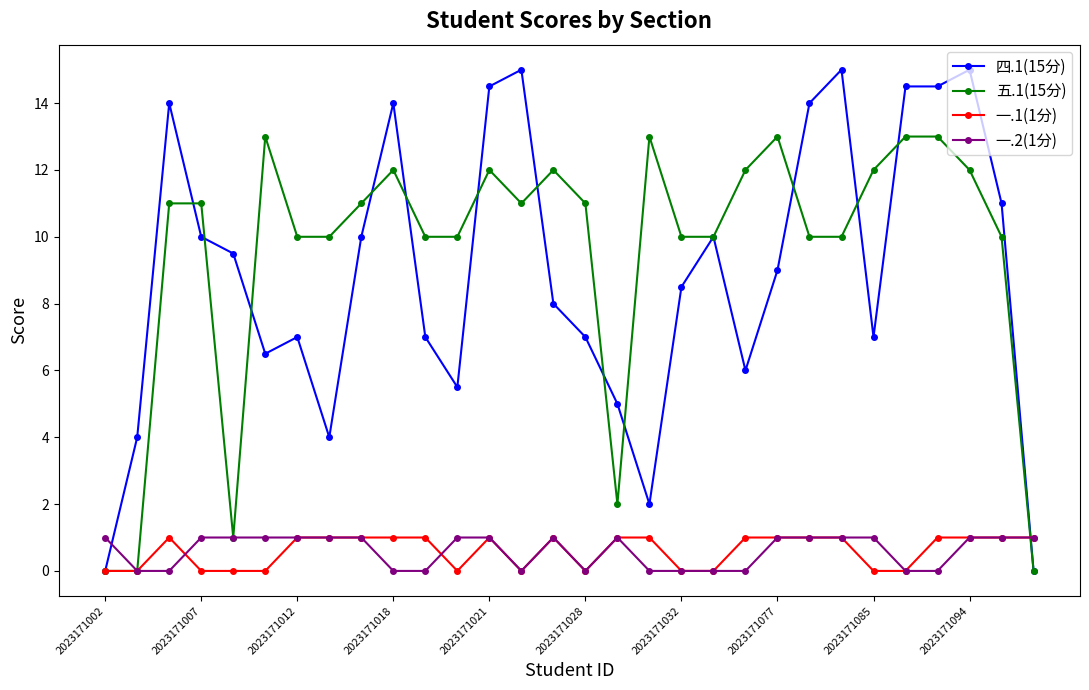

True or false: 一.2(1分) has more than 1 points higher than both neighbors.

True